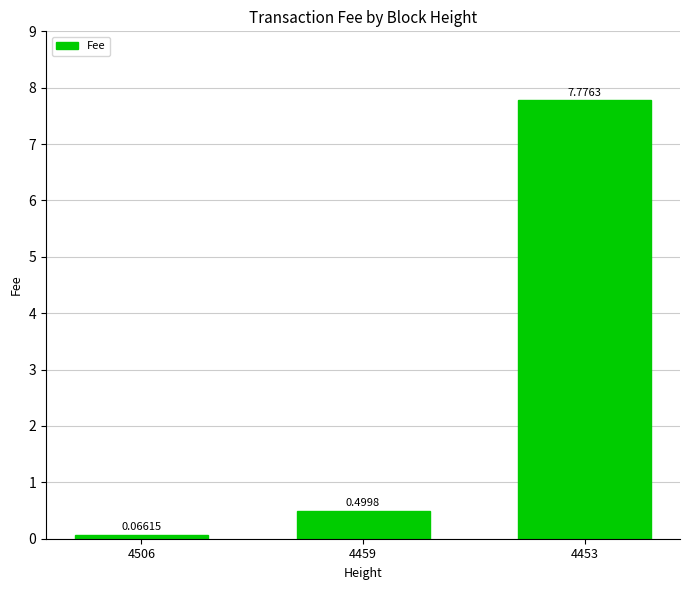

What is the change in value from 4506 to 4459?

+0.4